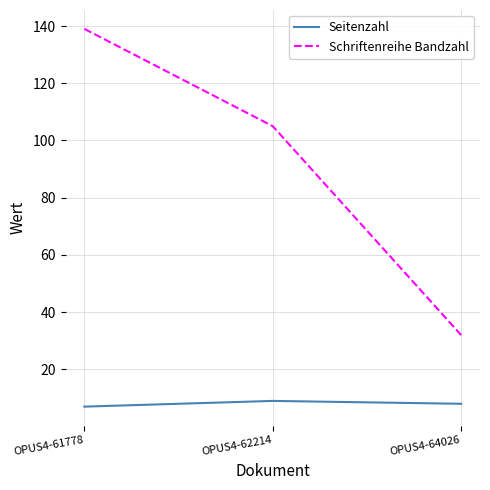

Which series has the largest total across all categories?

Schriftenreihe Bandzahl